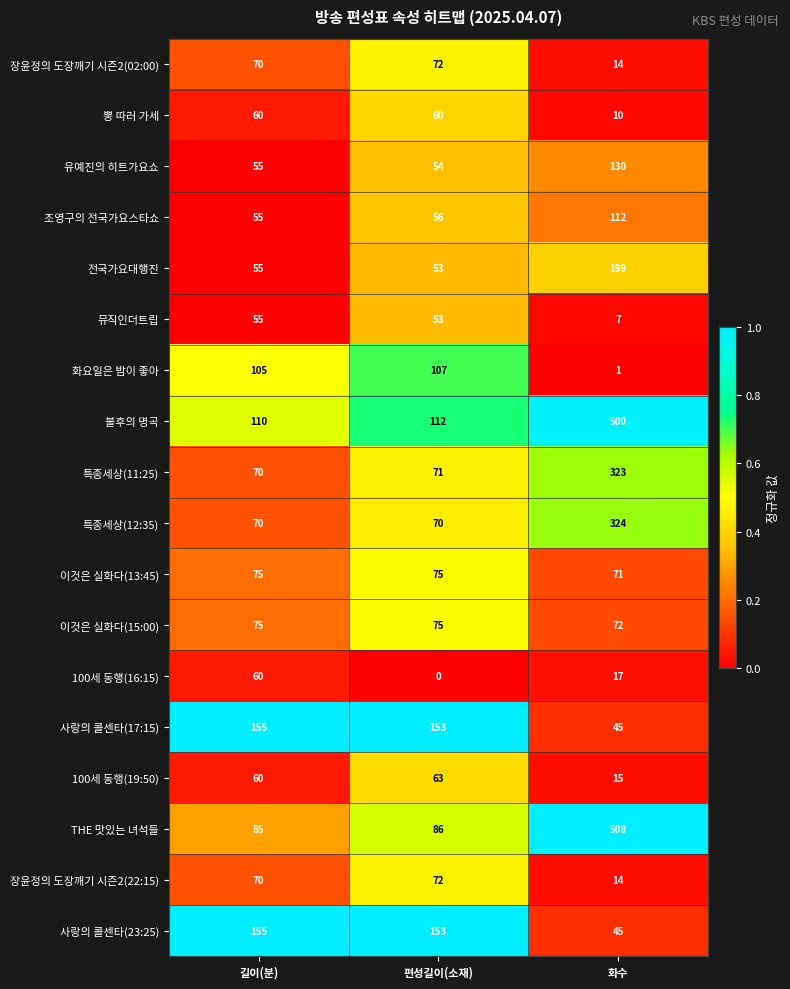

How many data points in 특종세상(12:35) are above 70?

1